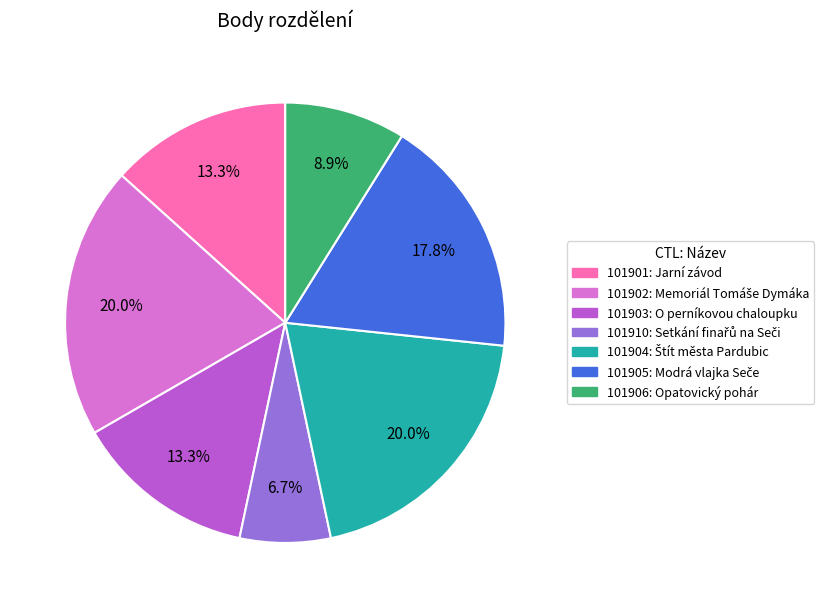

What is the smallest slice in the pie chart?

101910